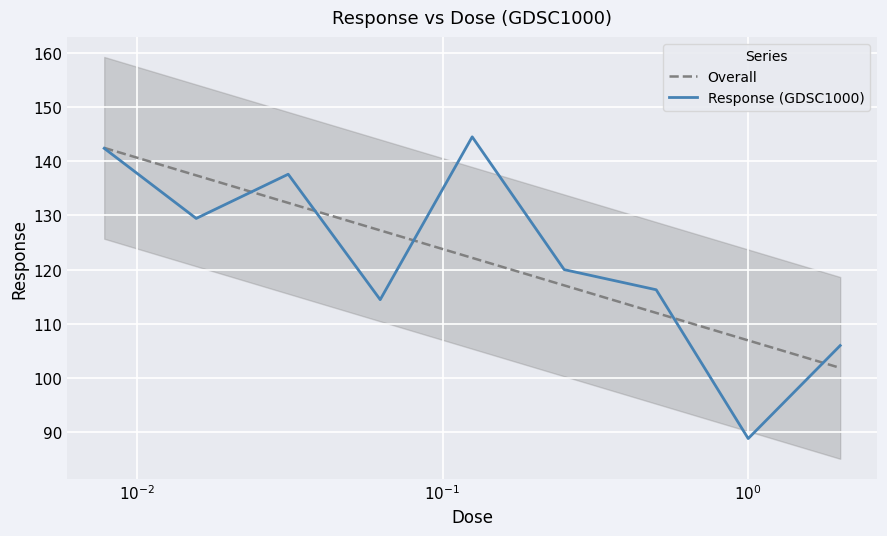

How many categories are shown in the chart?

9